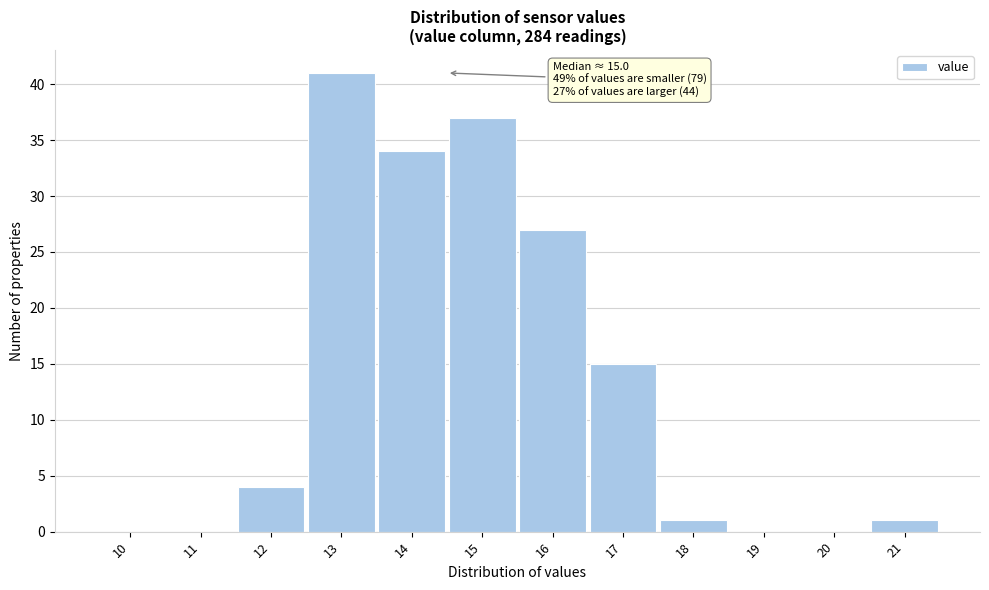

Reading left to right, transcribe all the data shown in this chart.

10=0	11=0	12=4	13=41	14=34	15=37	16=27	17=15	18=1	19=0	20=0	21=1